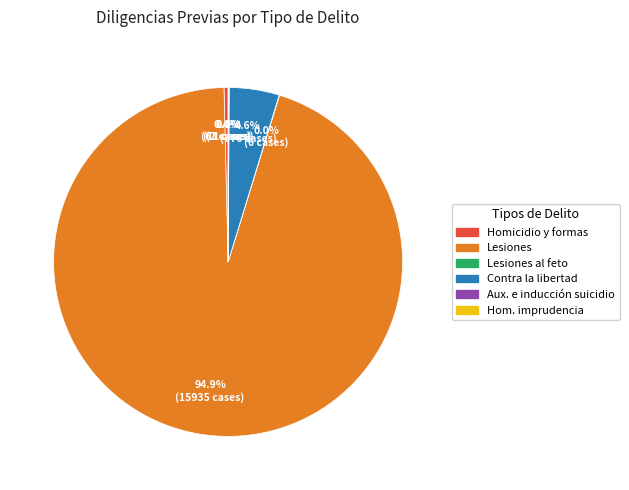

Is there any slice that represents more than half of the pie?

Yes